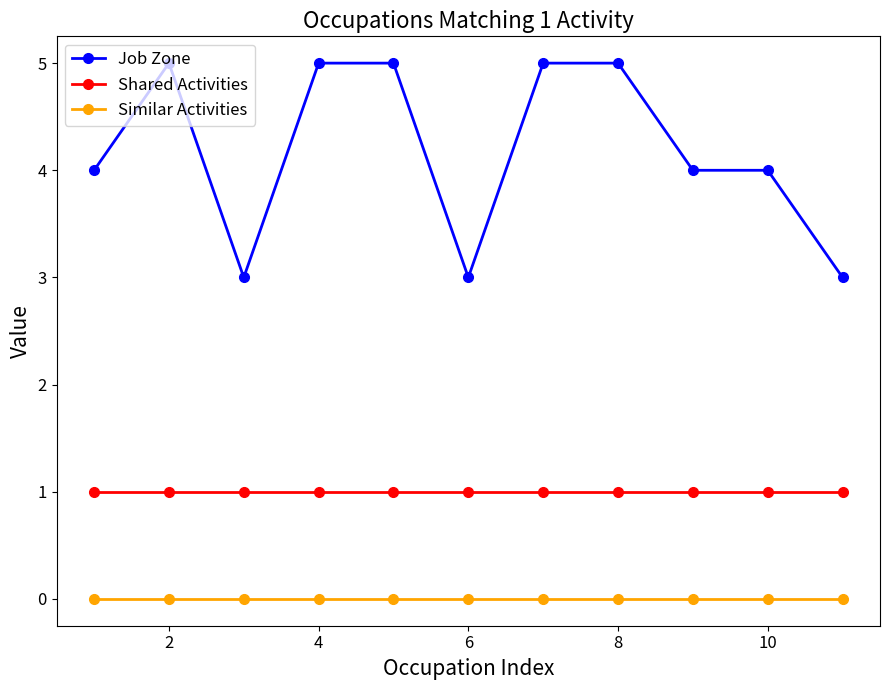

How many lines are shown in the chart?

3